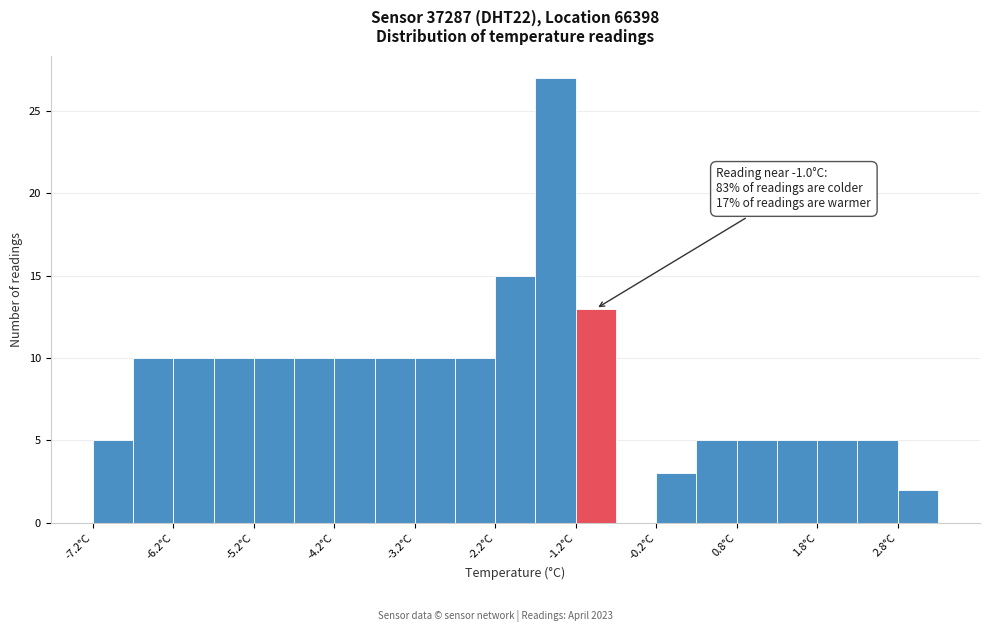

Which range on the x-axis has the tallest bar?

-1.75 to -1.25